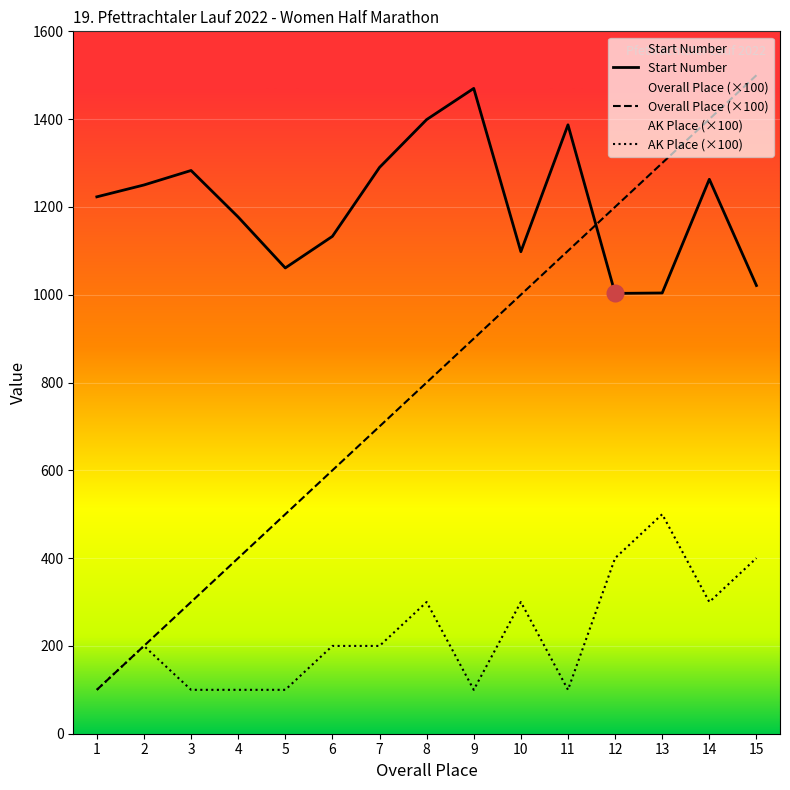

The AK Place (×100) series shows 161 at 11. True or false?

False